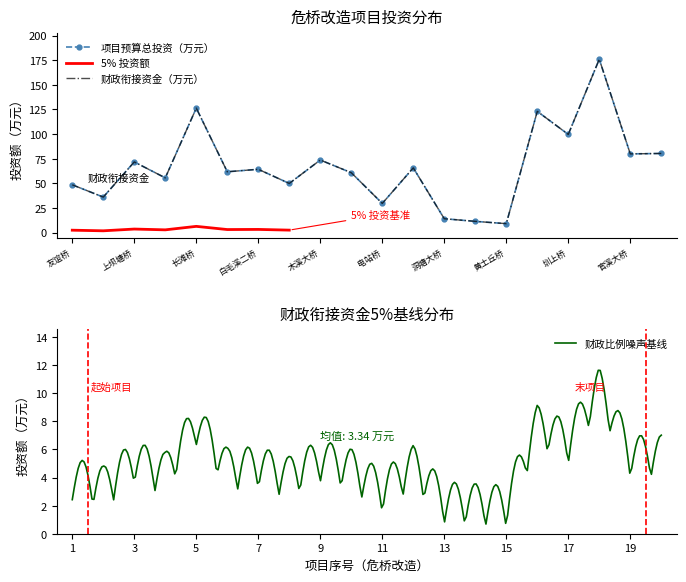

What is the approximate value of 财政衔接资金（万元） at 洞塘大桥?

14.1